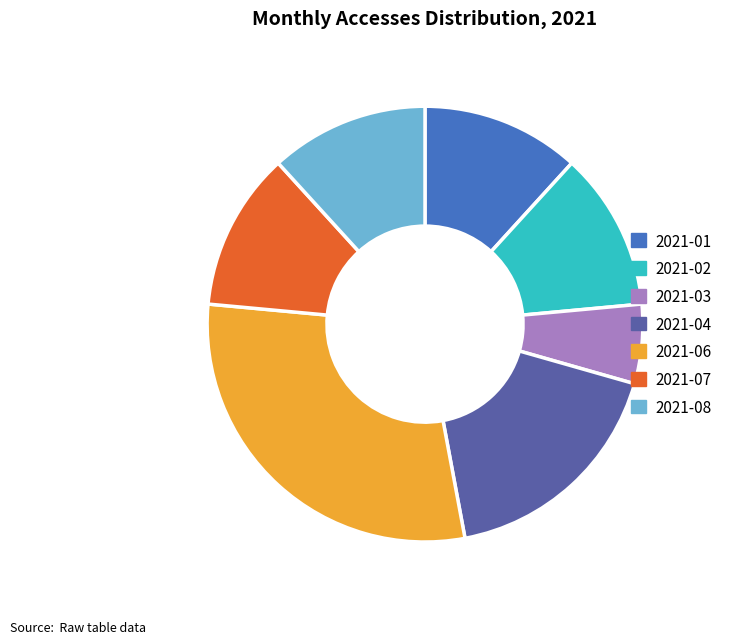

Is 2021-06 the majority of the pie?

No